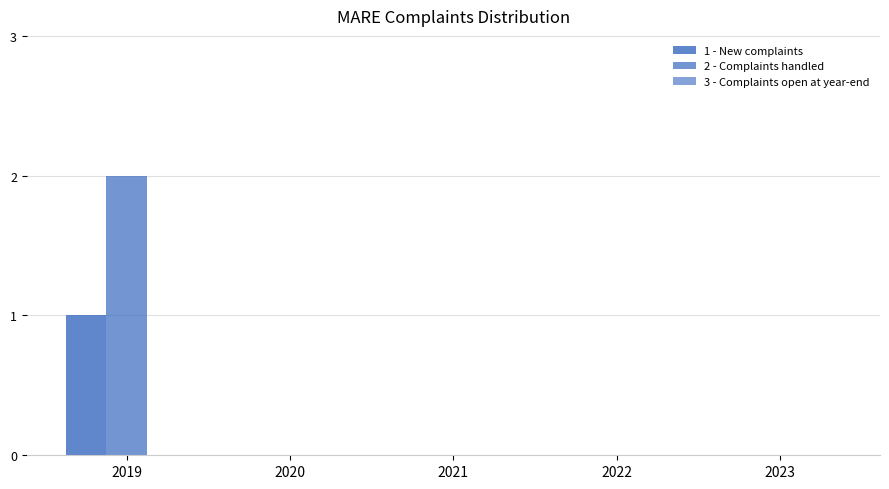

How many series are shown in this chart?

2